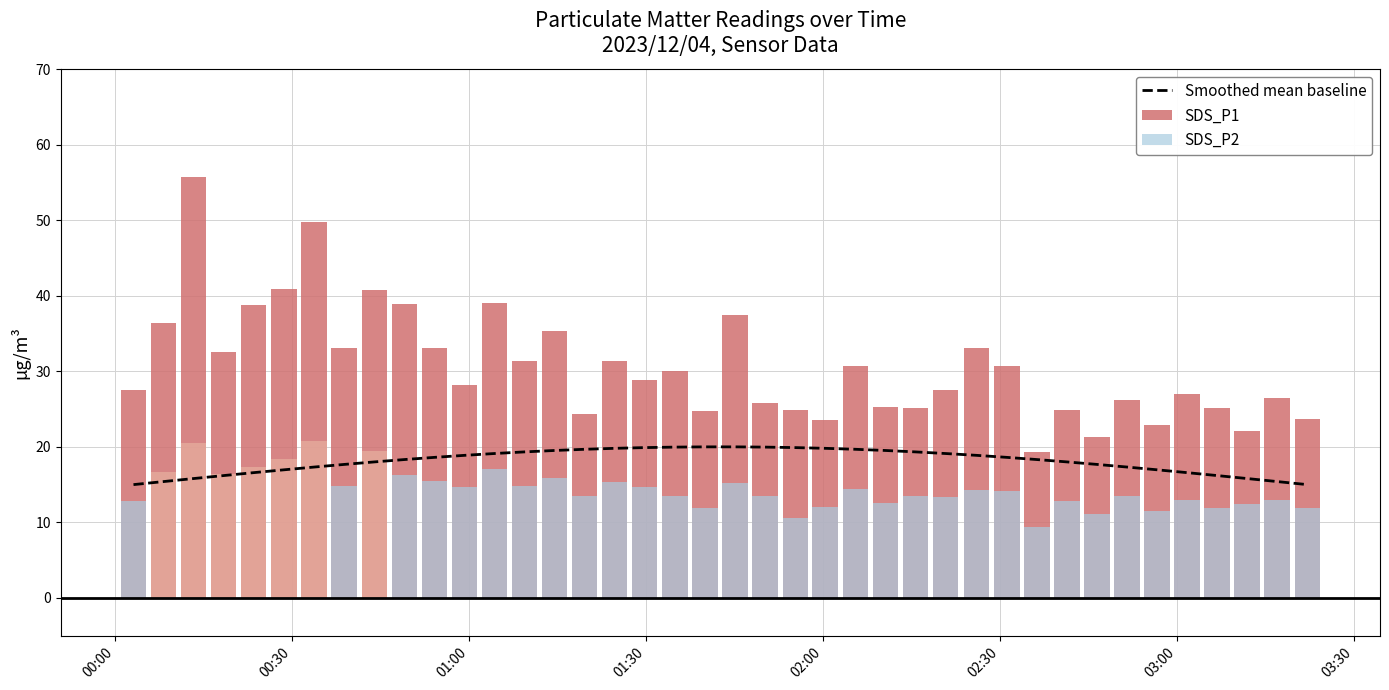

How many values exceed 18?

24